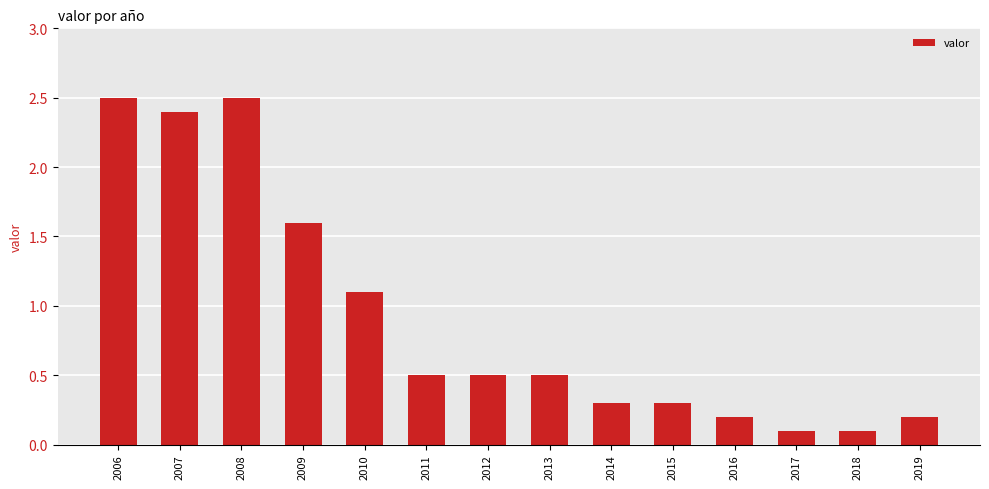

What is the maximum value shown in the chart?

2.5